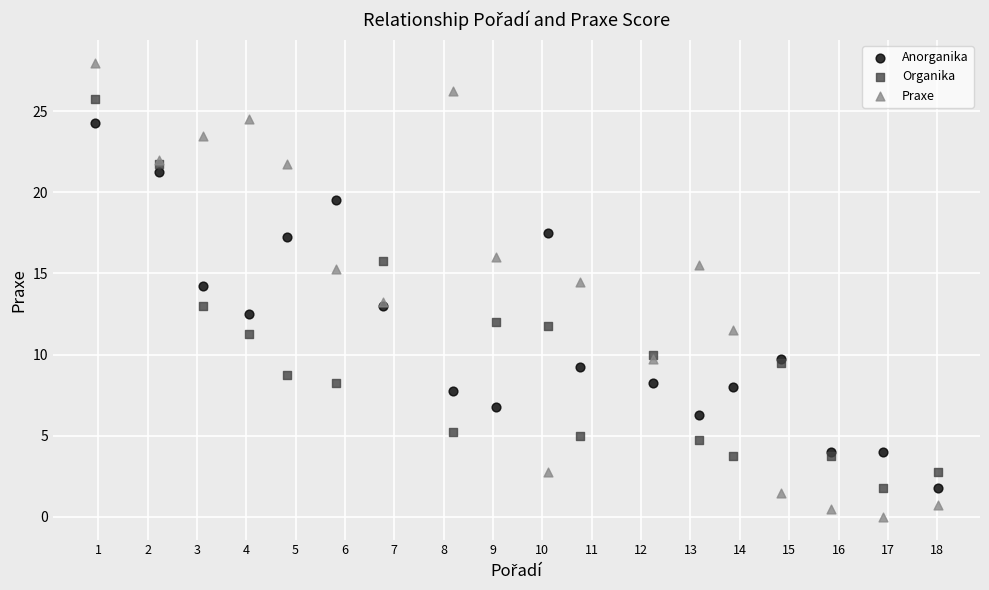

Which series contains the lowest Y value?

Praxe